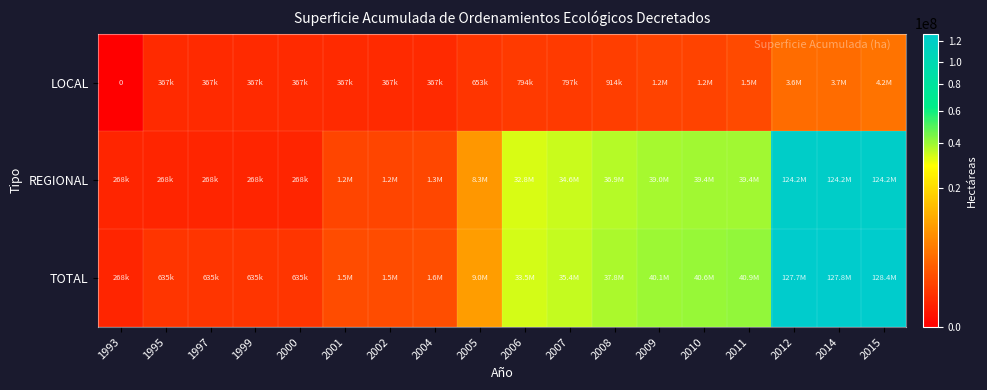

List the series in order of their peak value, lowest first.

LOCAL, REGIONAL, TOTAL